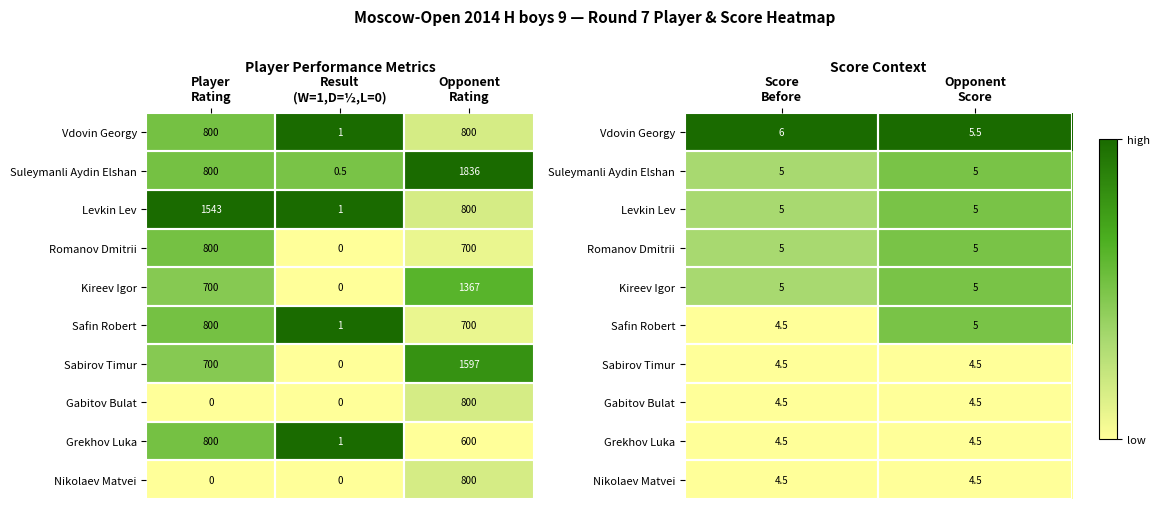

Is it true that Romanov Dmitrii equals 0.8 at Opponent Score?

False